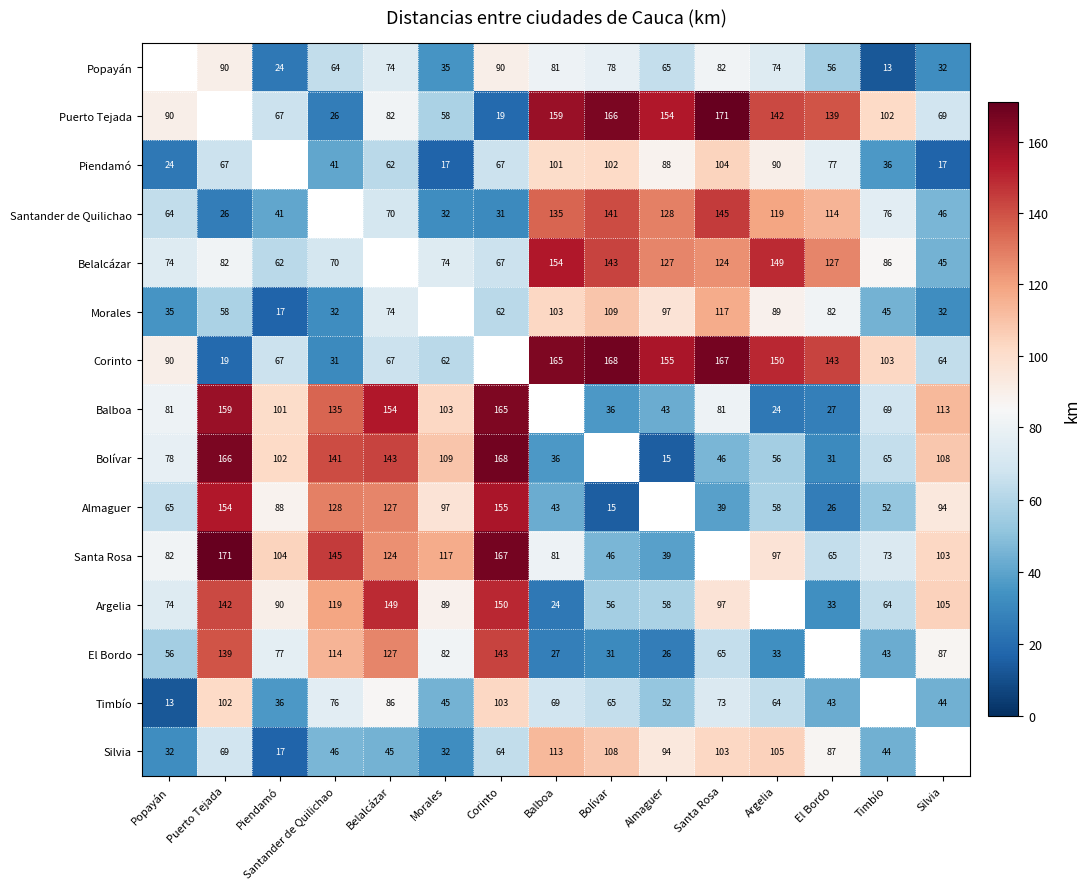

Is it true that Corinto equals 67 at Belalcázar?

True